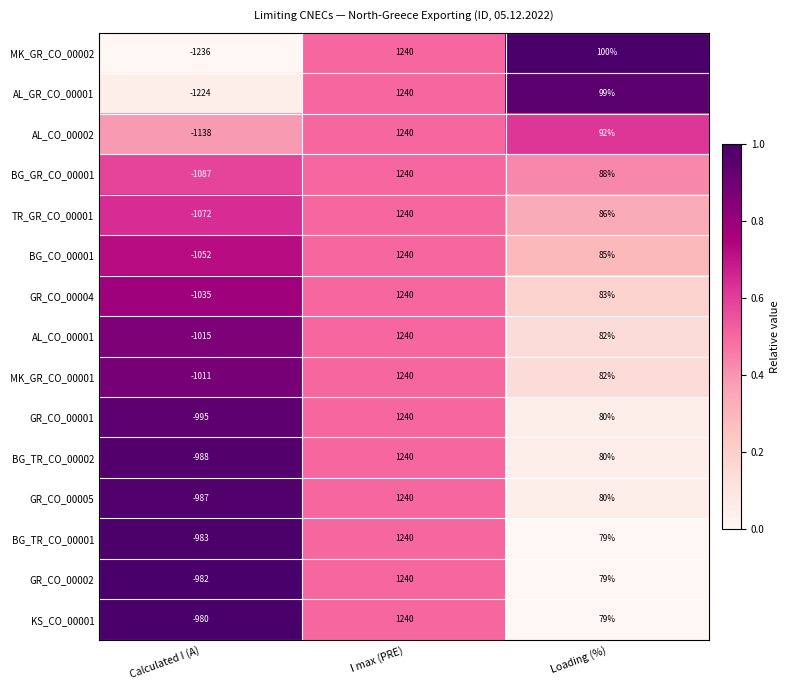

At which category does the chart reach its minimum across all series?

Calculated I (A)